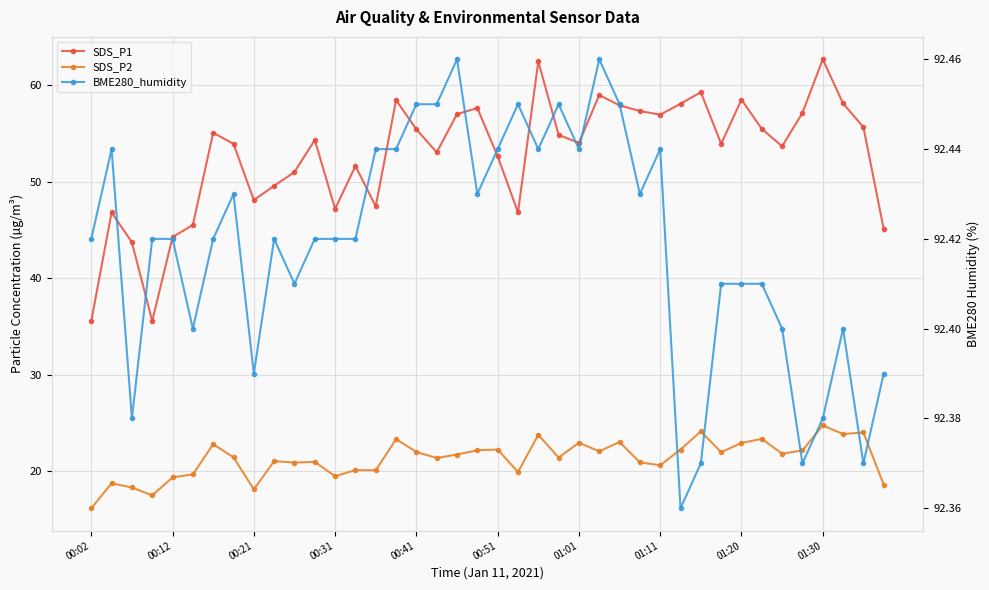

How many lines are shown in the chart?

3